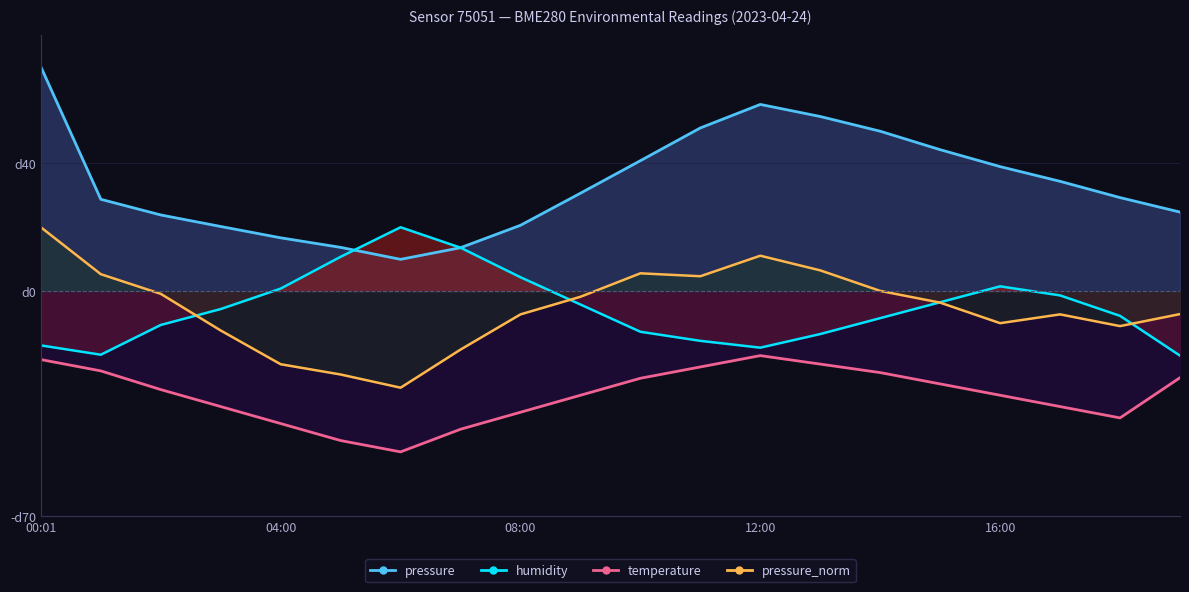

Between 01:00 and 14:00, which series saw the biggest shift?

pressure